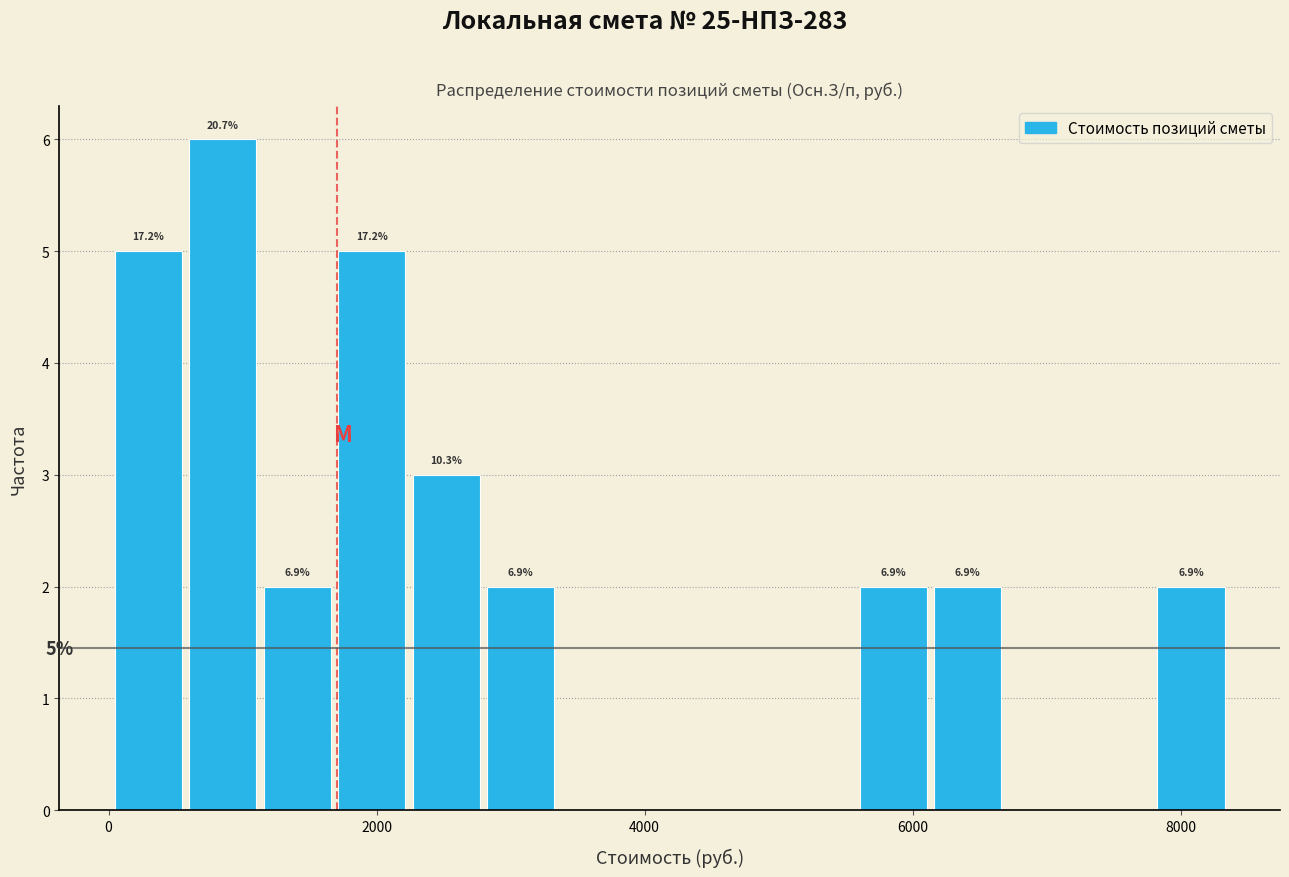

Around what value on the x-axis is the tallest bar? Give the approximate position of its centre, as read against the axis.

800